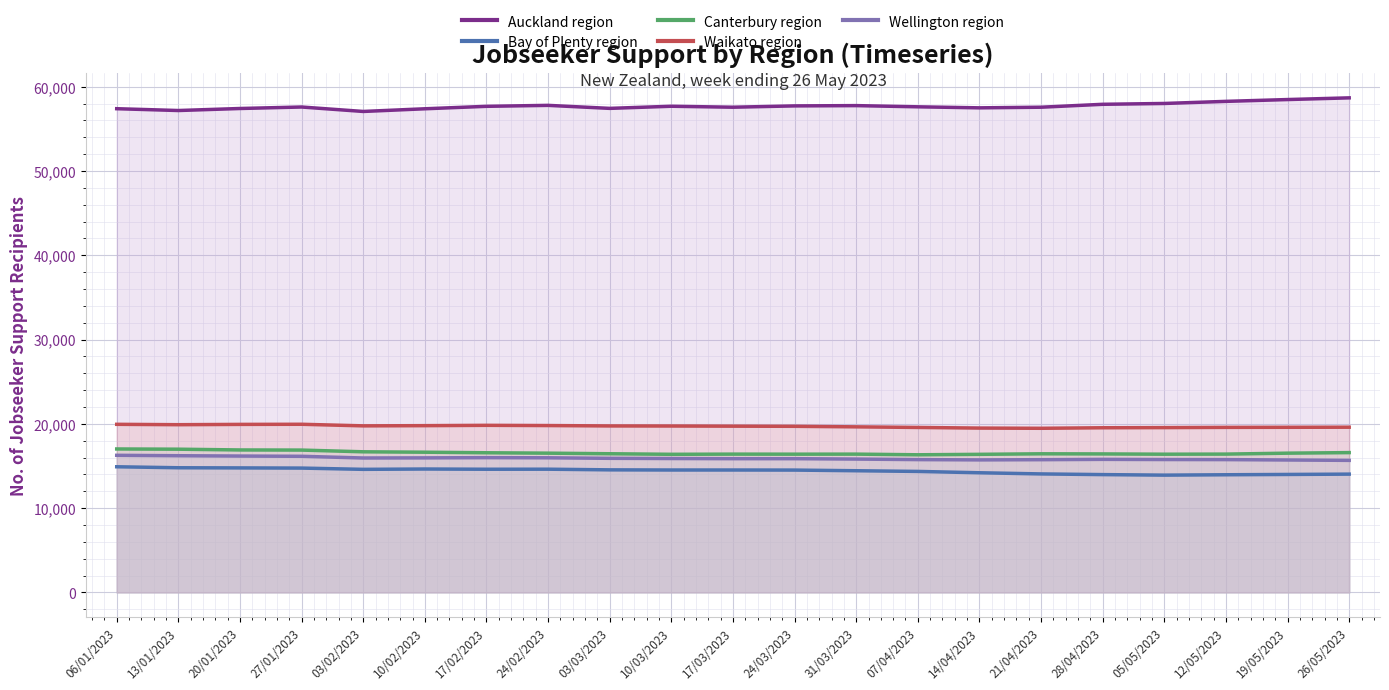

The value of Bay of Plenty region at 03/02/2023 is 5725. True or false?

False